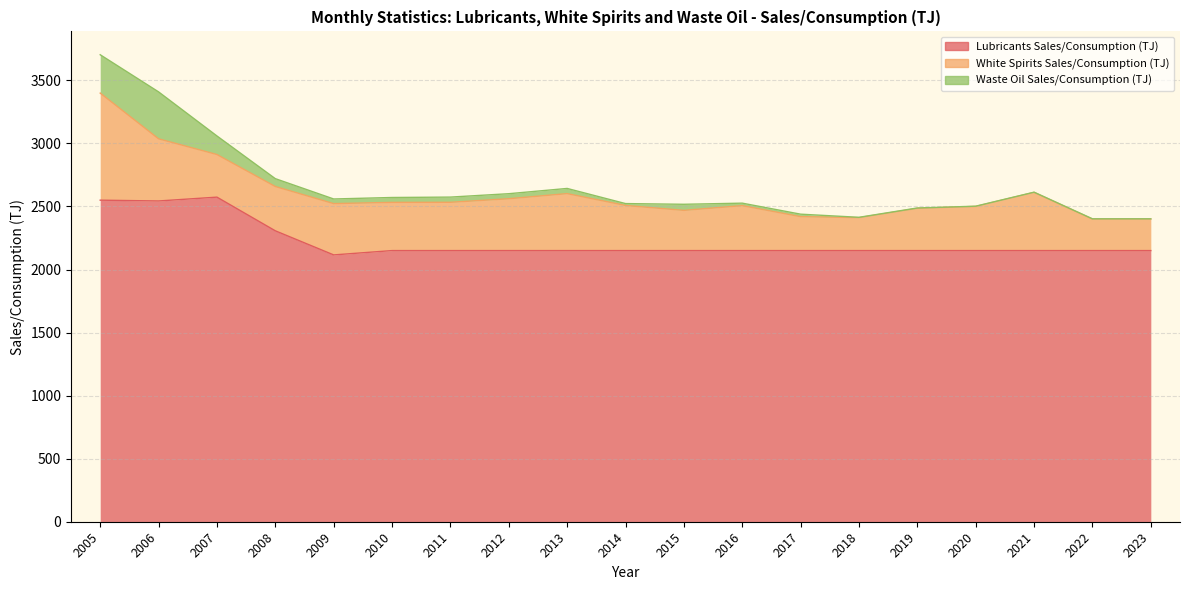

Does the chart display data point markers on the line(s)?

No